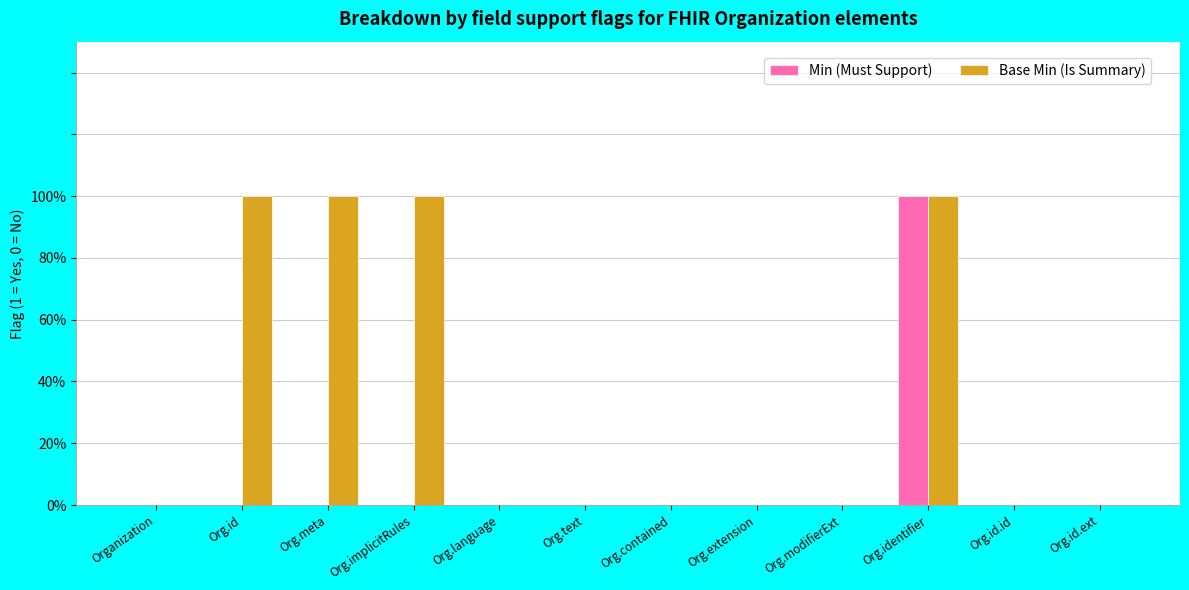

What are all the series names shown in the legend?

Min (Must Support), Base Min (Is Summary)